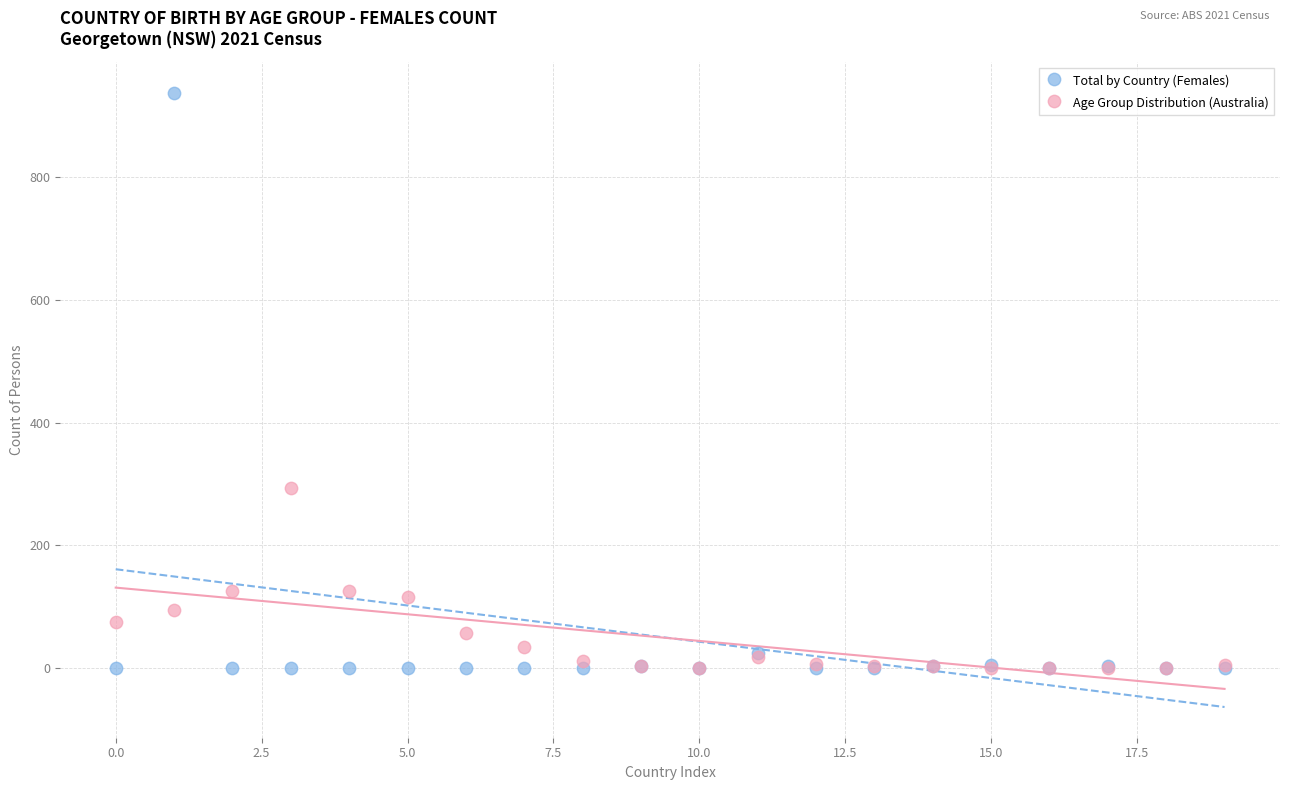

Across all series, what Y value is closest to 469?

294